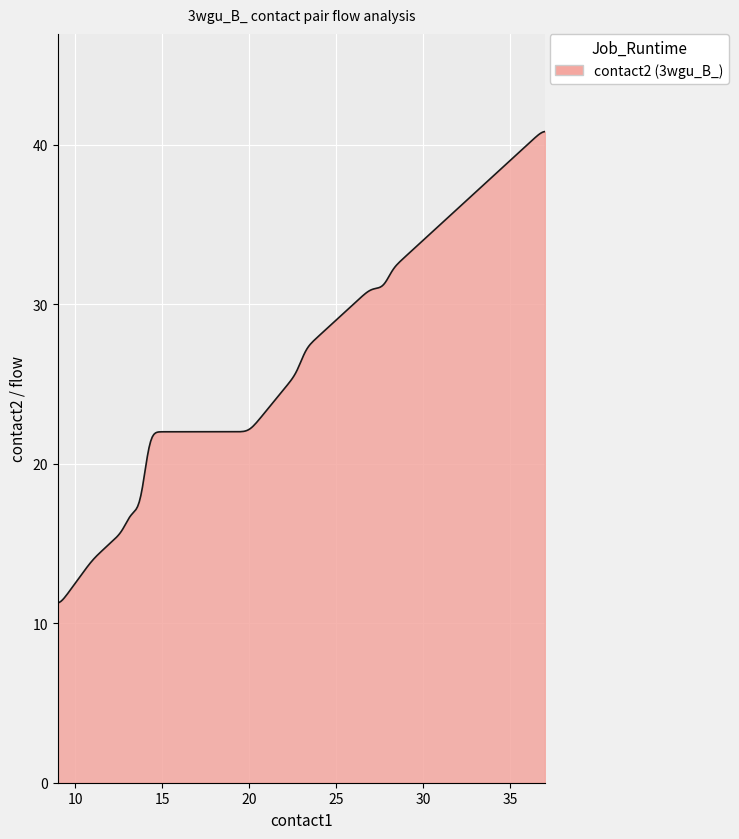

What is the difference between the maximum and minimum values?

29.5